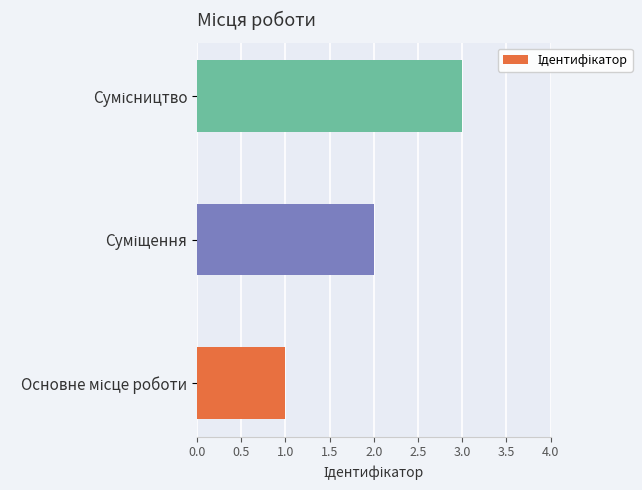

What is the maximum value shown in the chart?

3